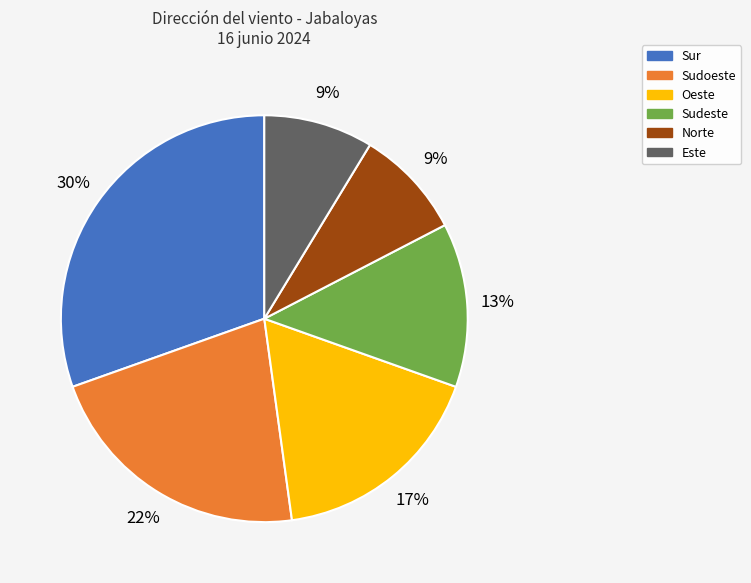

Does any single category account for the majority?

No